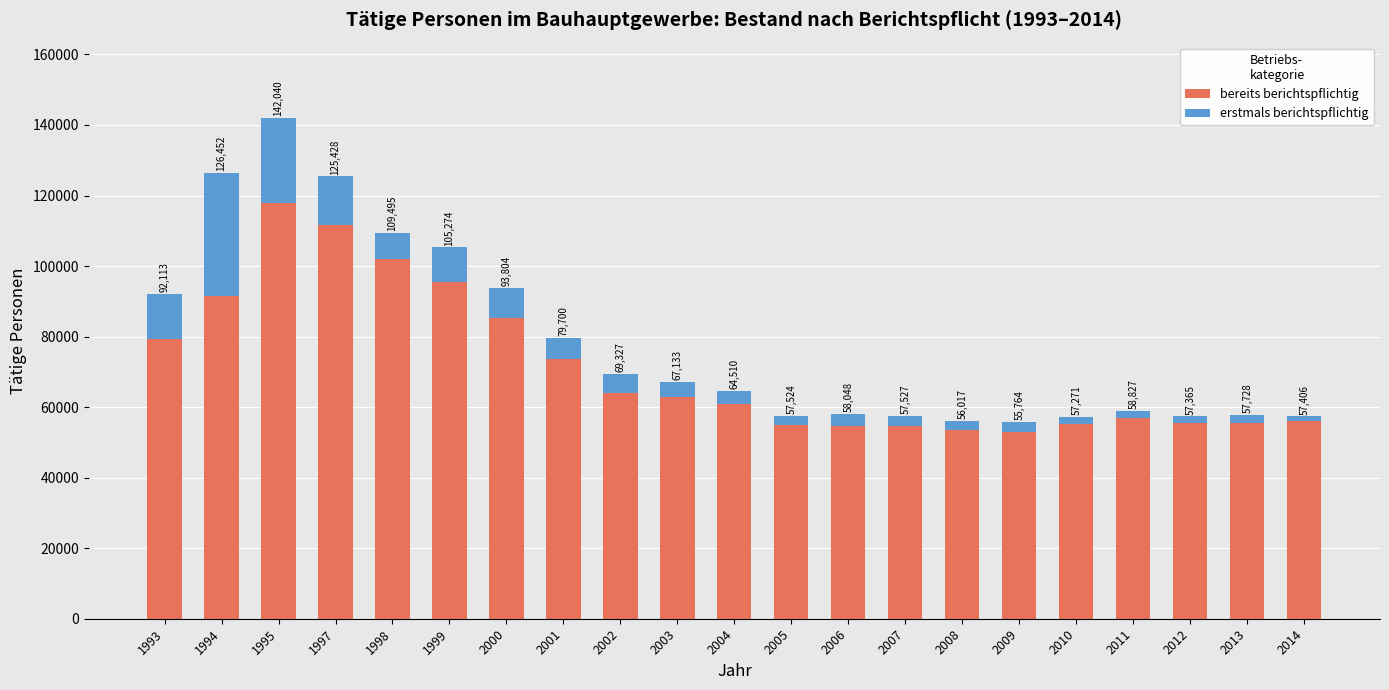

What are all the series names shown in the legend?

bereits berichtspflichtig, erstmals berichtspflichtig